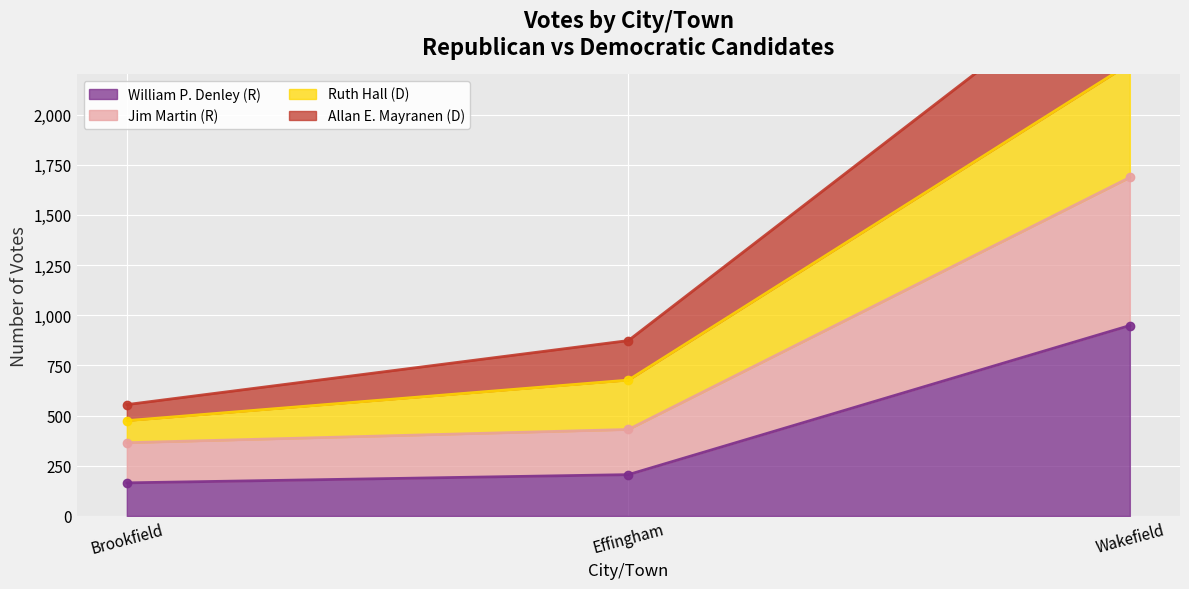

True or false: William P. Denley (R) has a value of 165 at Brookfield.

True